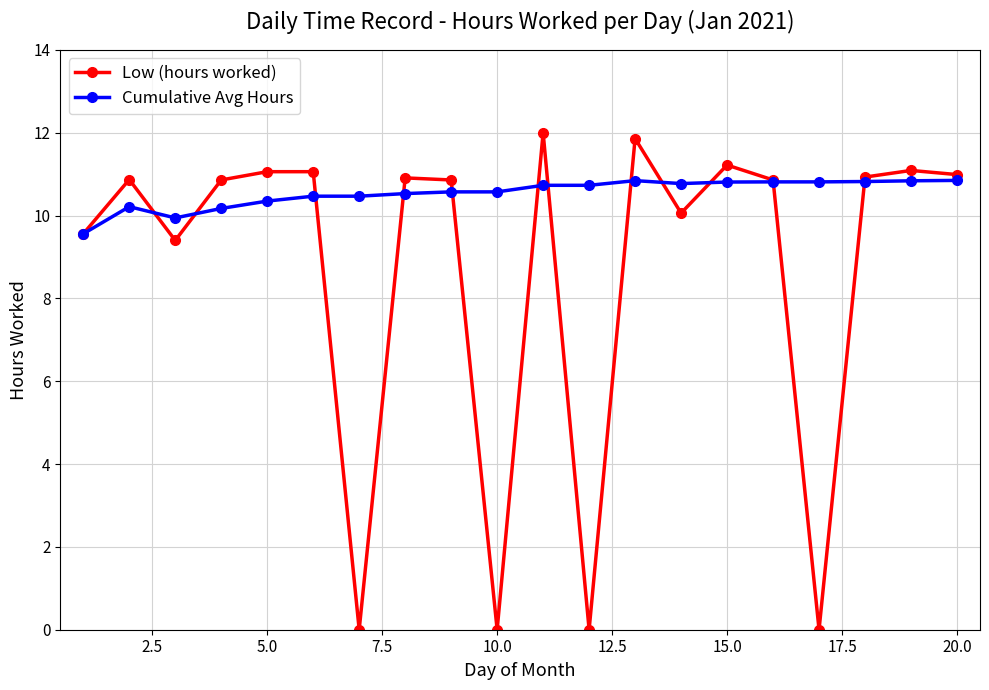

What is the value of the Cumulative Avg Hours point at the 8th from the left?

10.5